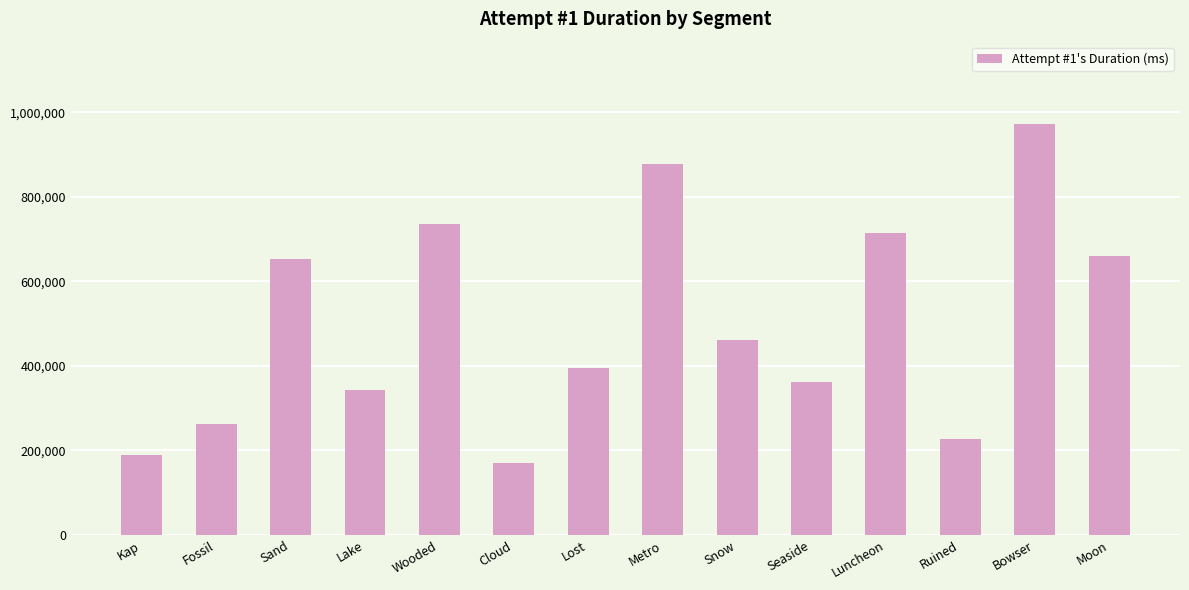

Are the bars grouped side by side (vs. stacked)?

No